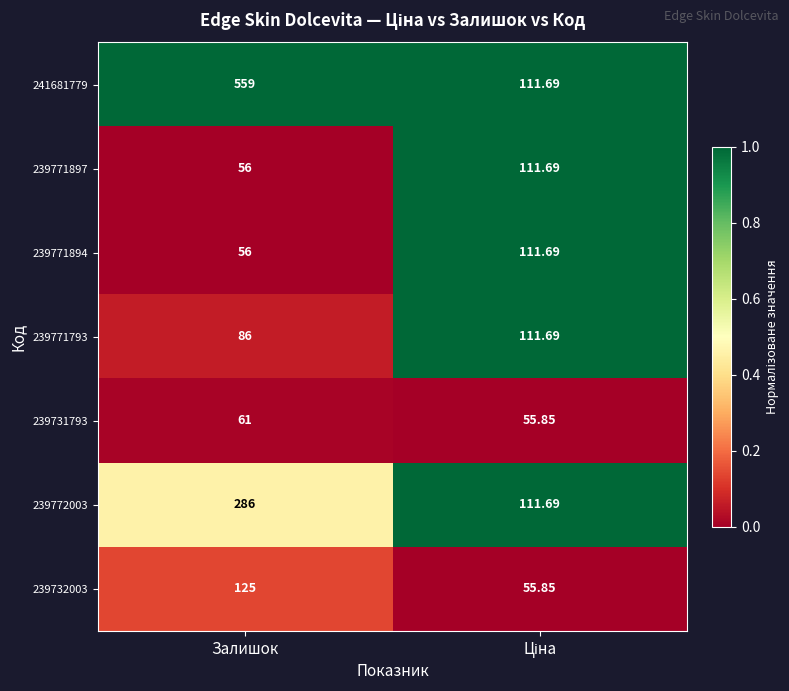

Which category has the highest value in the 239772003 series?

Залишок